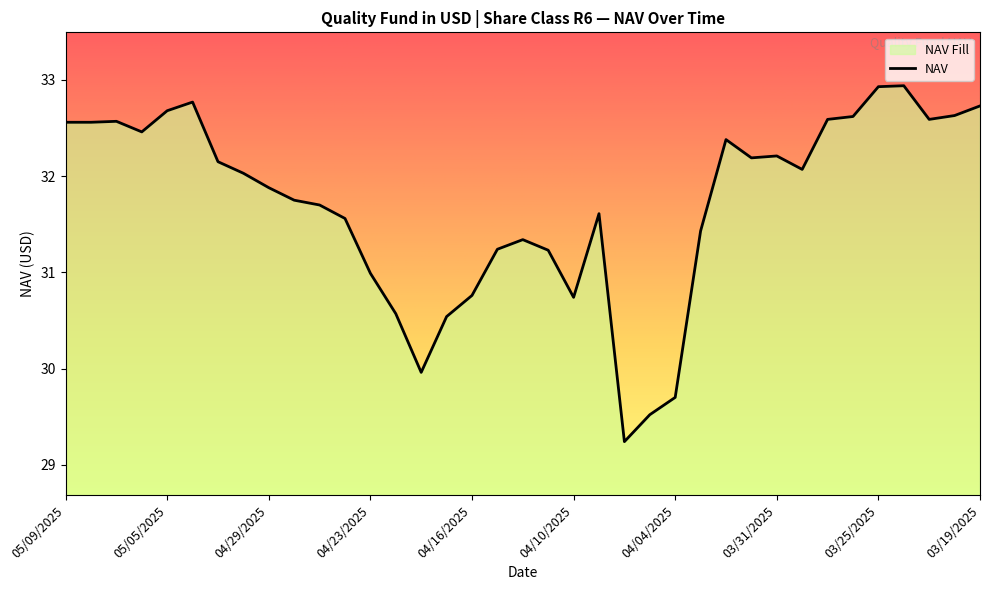

What is the sum of all values?

1173.4